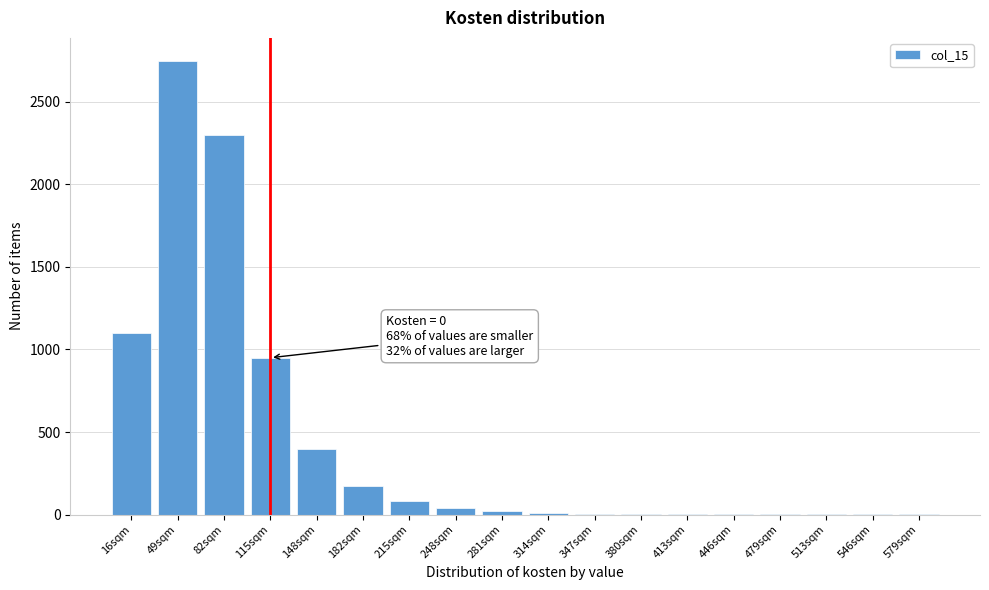

What is the sum of all values?

7840